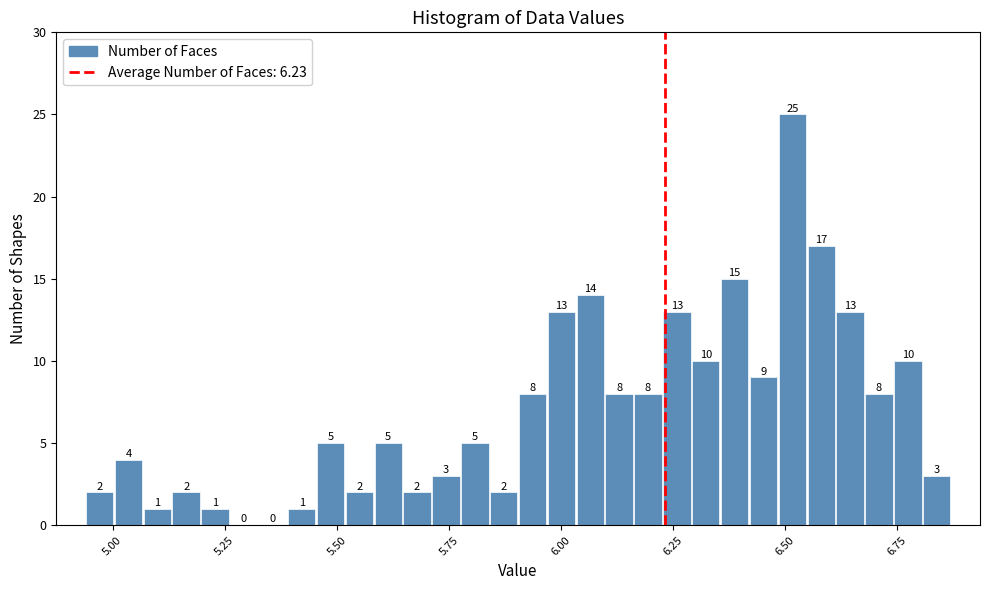

Read against the x-axis, roughly where is the centre of the tallest bar?

6.50